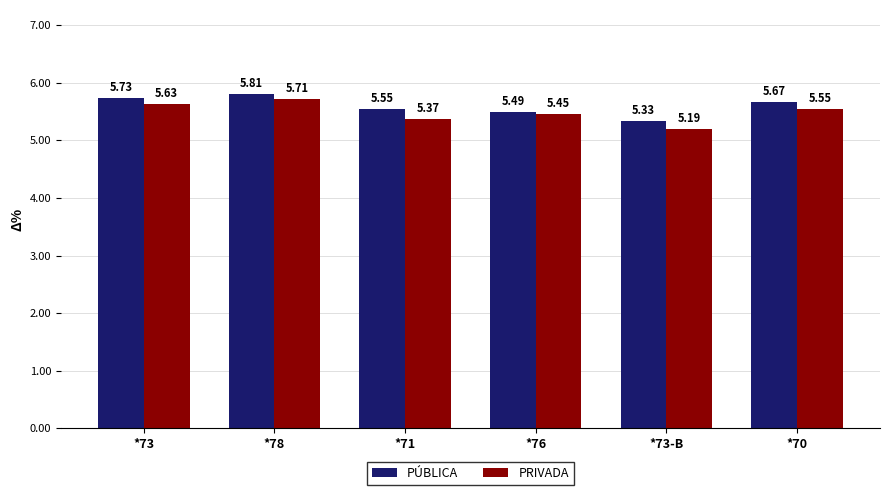

The PÚBLICA series shows 5.8 at *78. True or false?

True